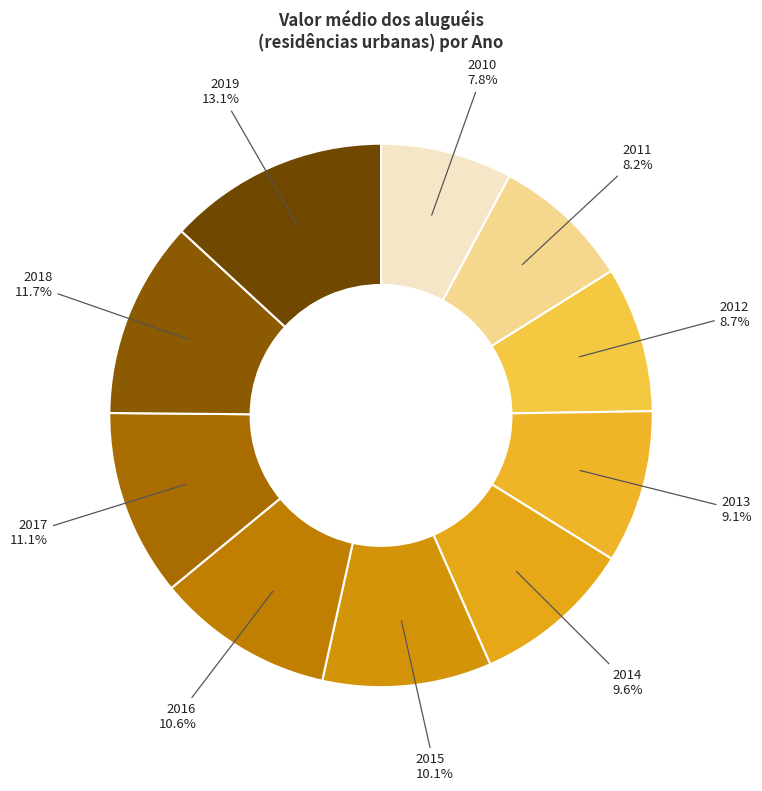

What percentage is the 2015 slice, to the nearest percent?

10%